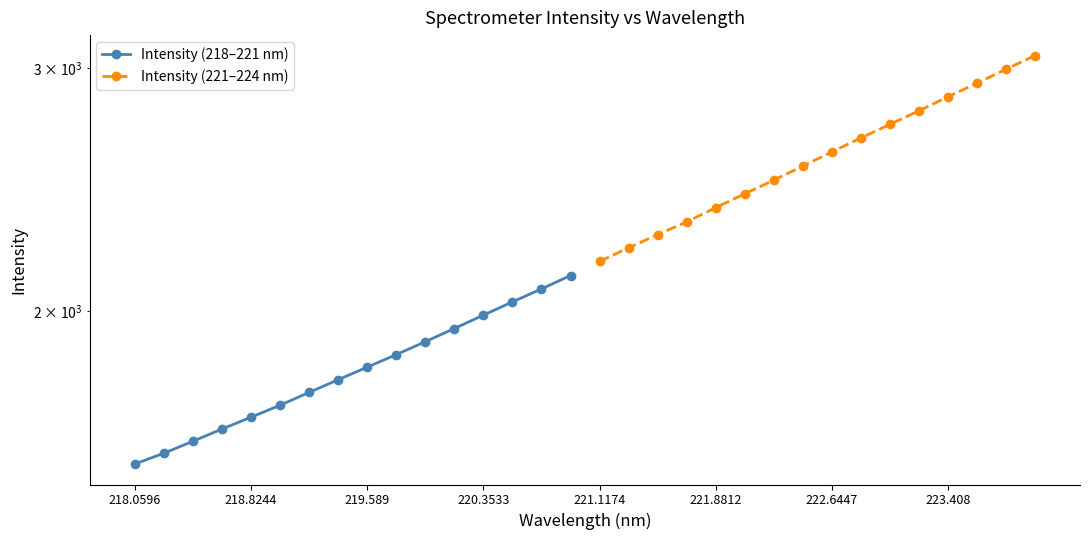

True or false: Intensity (221–224 nm) and Intensity (218–221 nm) cross at least once.

False